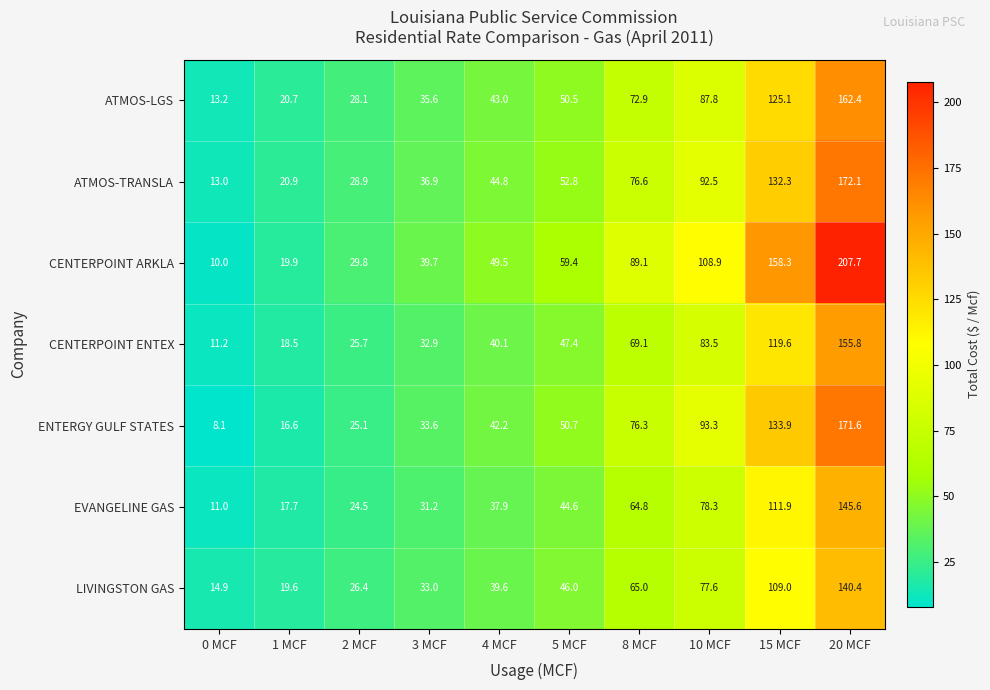

What is the minimum value shown in the chart?

8.1